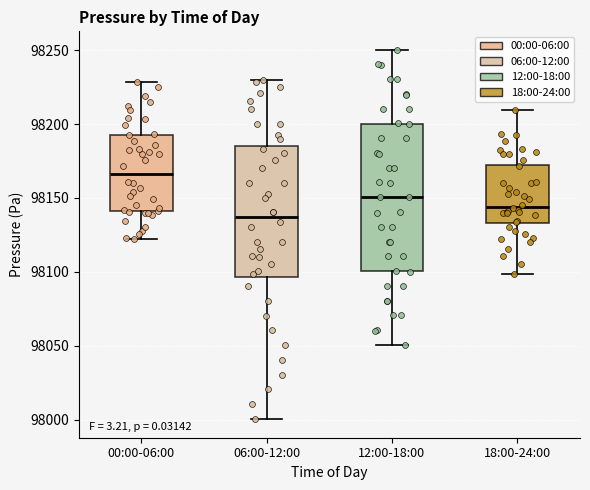

Reading left to right, transcribe this box plot: for each box, give where its median line is, the range the box spans, and where its two whiskers end, as read against the y-axis. The values are not printed on the chart, so give them approximately, as read against the axis.

00:00-06:00: median 98165, box 98140 to 98195, whiskers 98120 to 98230
06:00-12:00: median 98135, box 98095 to 98185, whiskers 98000 to 98230
12:00-18:00: median 98150, box 98100 to 98200, whiskers 98050 to 98250
18:00-24:00: median 98145, box 98135 to 98175, whiskers 98100 to 98210